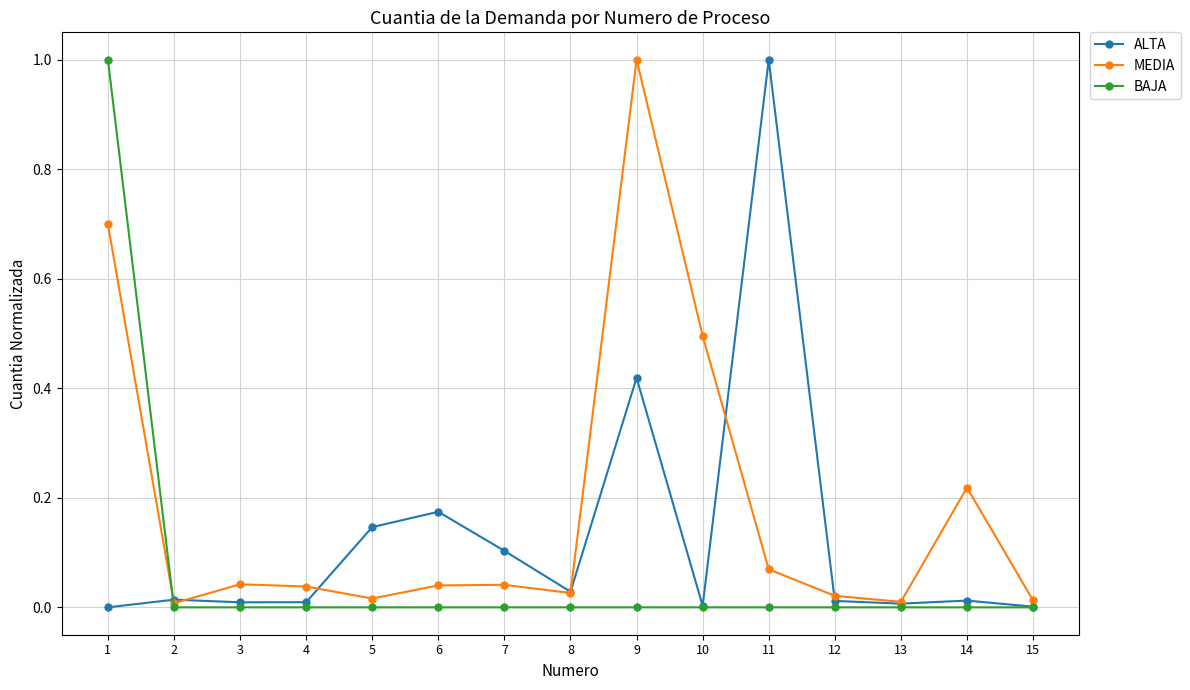

Count the number of categories in the chart.

15